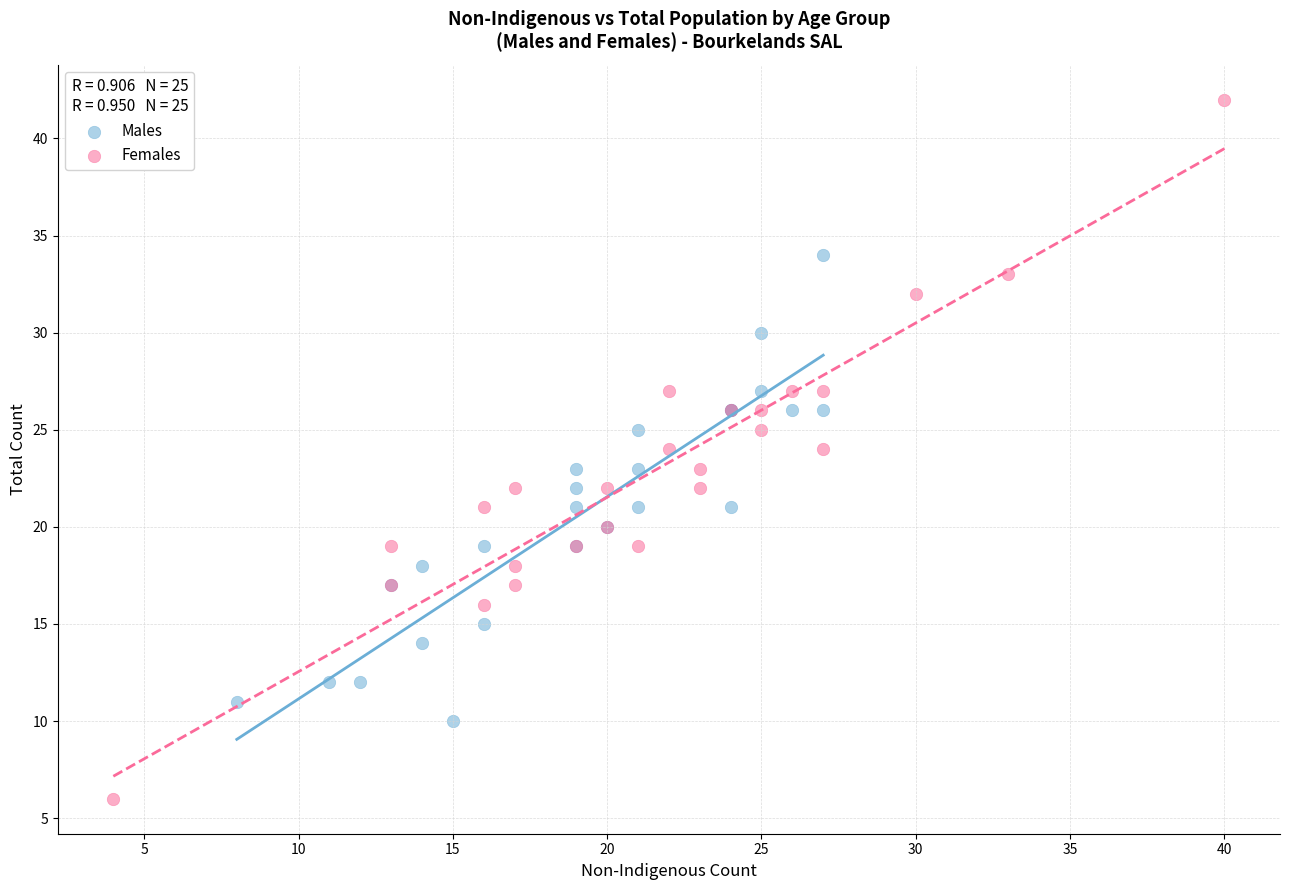

Which series reaches the minimum Y coordinate?

Females